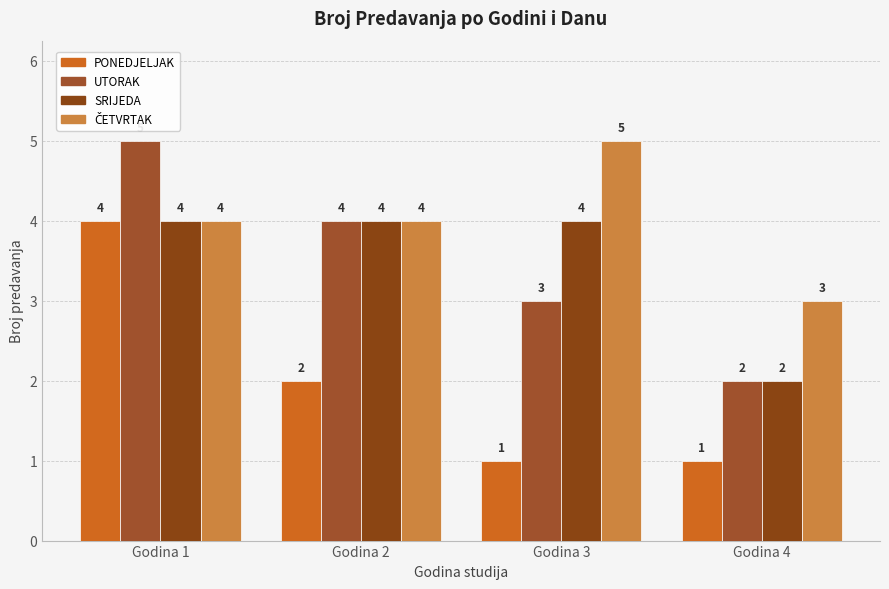

What is the sum of the PONEDJELJAK values at Godina 4 and Godina 1?

5